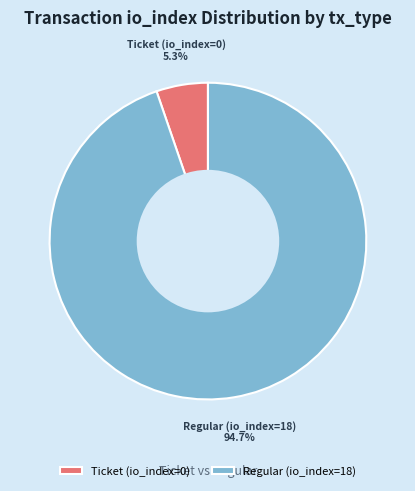

To the nearest percent, what percentage of the pie is Regular (io_index=18)?

95%